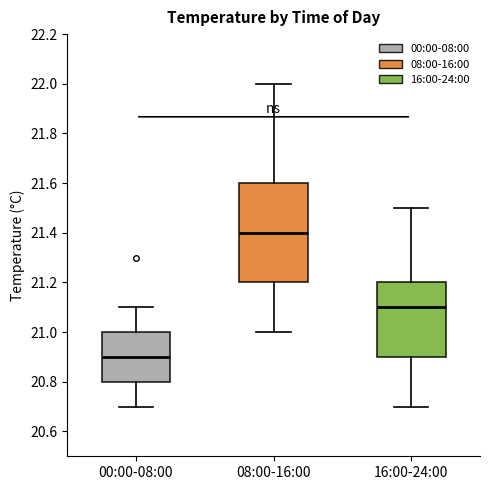

Reading left to right, read every box against the y-axis: the position of its median line, the range the box covers, and the ends of its whiskers. The values are not printed on the chart, so give them approximately, as read against the axis.

00:00-08:00: median 20.9, box 20.8 to 21.0, whiskers 20.7 to 21.1
08:00-16:00: median 21.4, box 21.2 to 21.6, whiskers 21.0 to 22.0
16:00-24:00: median 21.1, box 20.9 to 21.2, whiskers 20.7 to 21.5